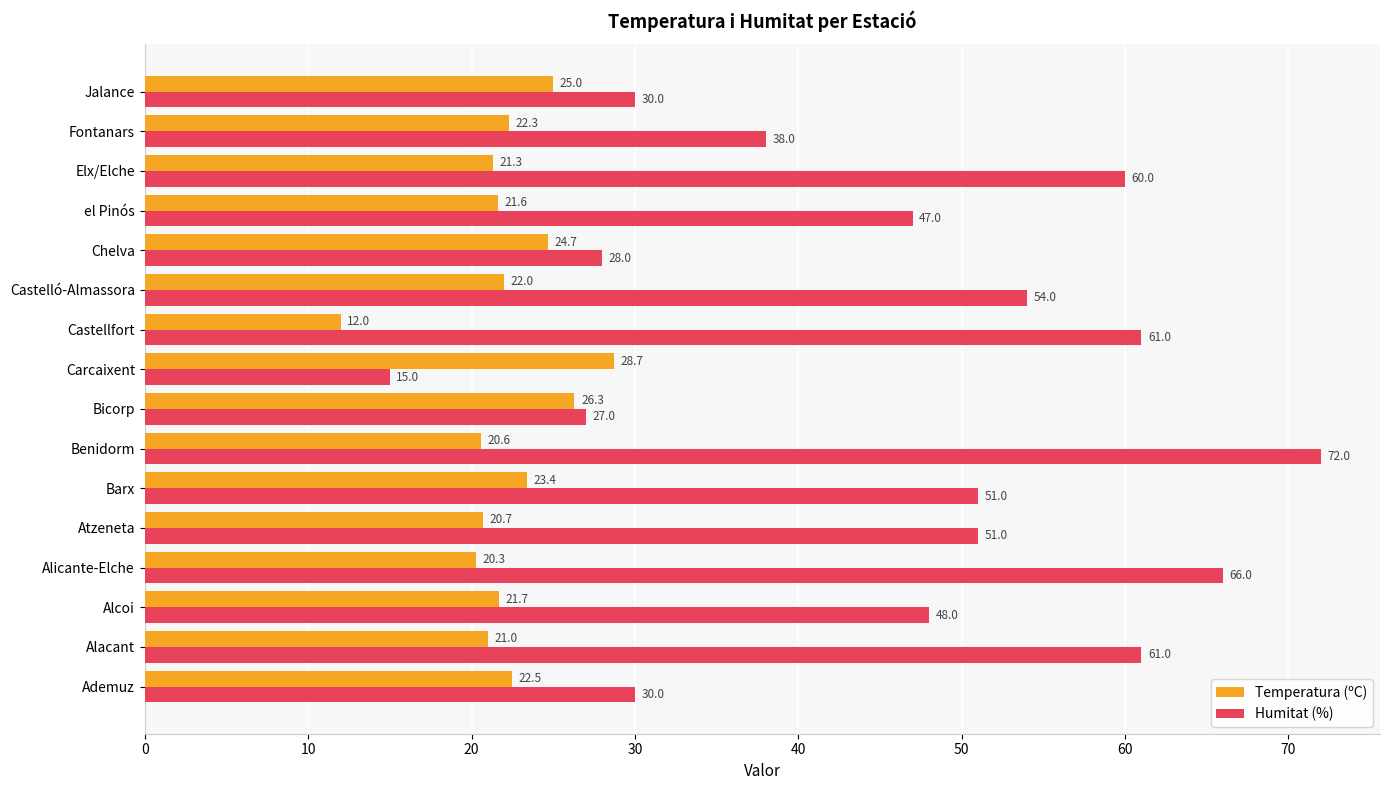

Where is Humitat (%) nearest to the value 43?

el Pinós